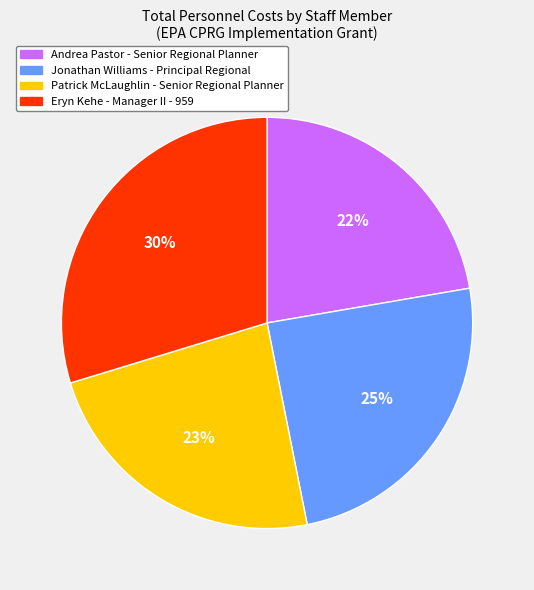

How many slices are in this pie chart?

4